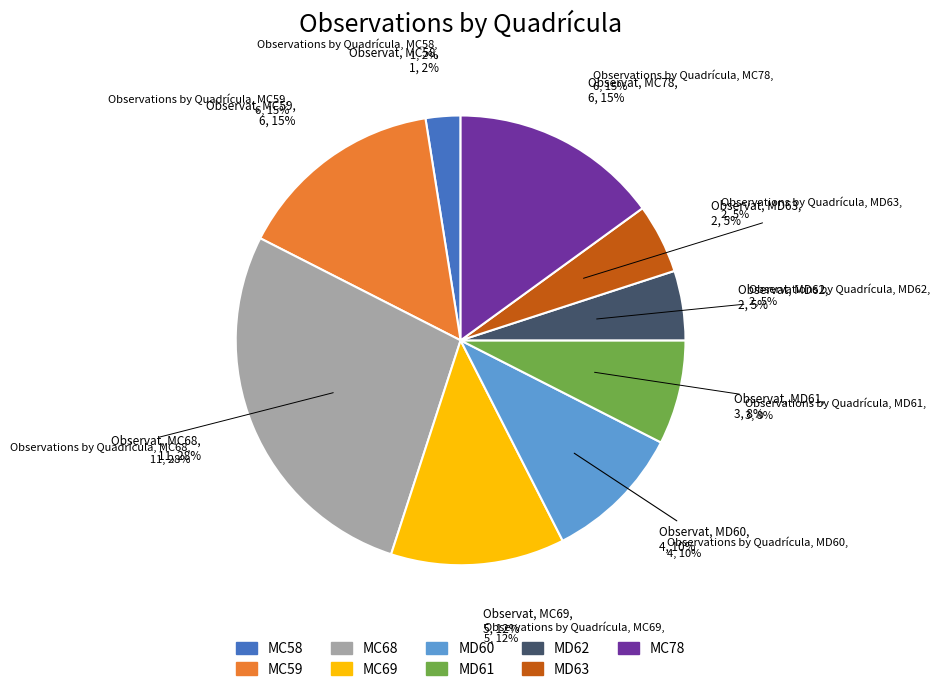

What is the smallest slice in the pie chart?

MC58